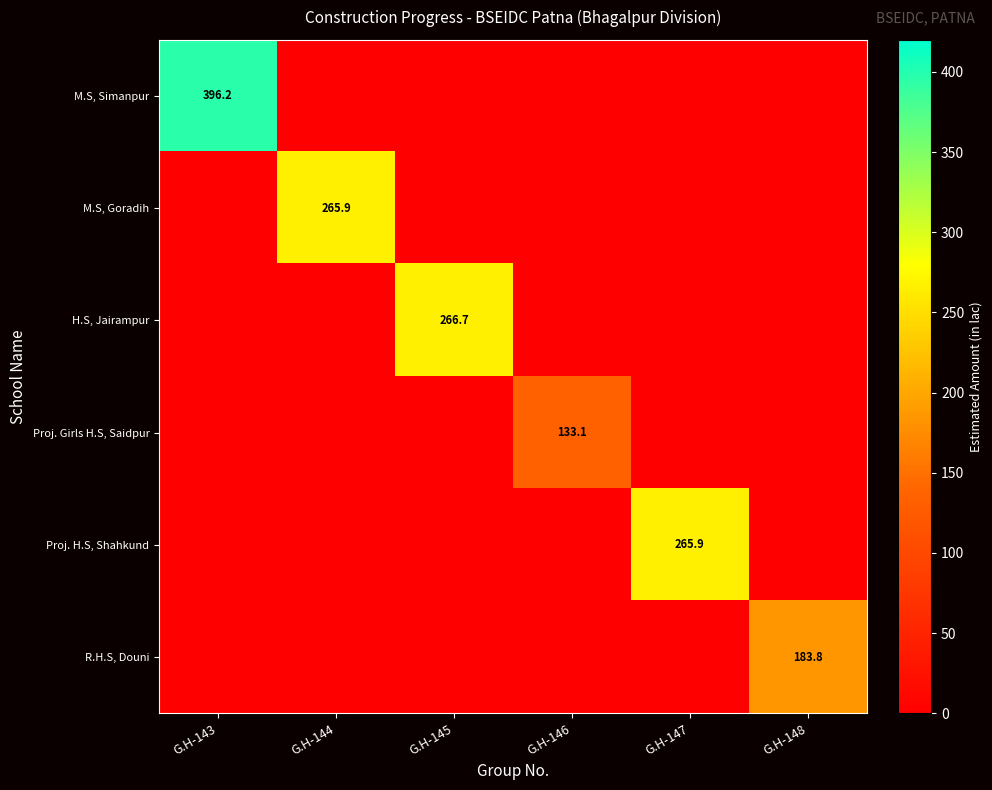

What is the difference between the H.S, Jairampur values at G.H-143 and G.H-145?

266.7